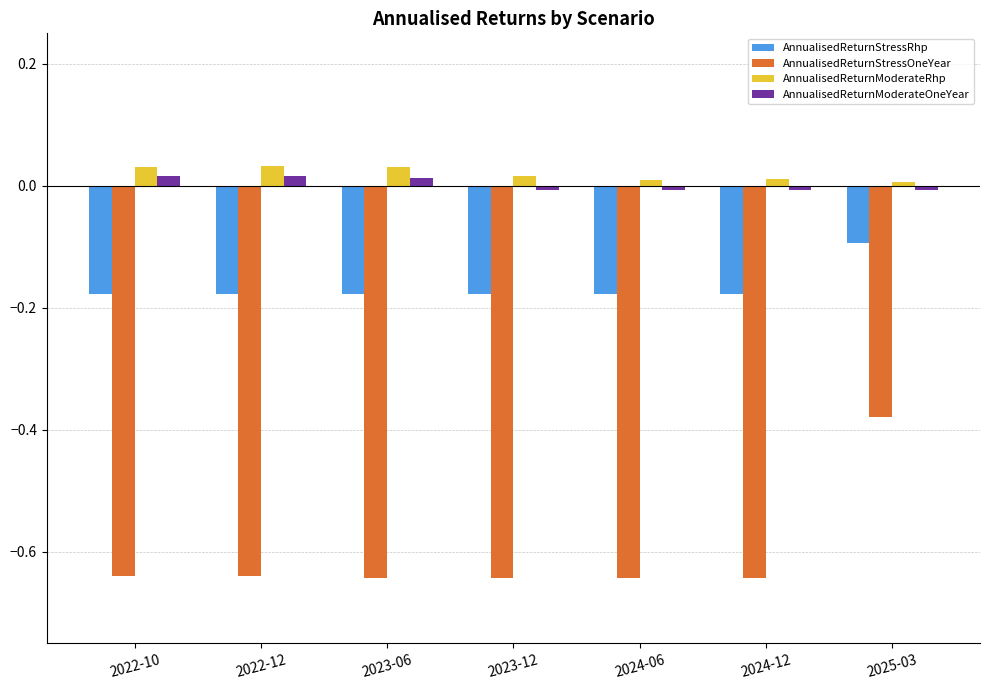

The AnnualisedReturnModerateRhp series shows 0.0 at 2024-12. True or false?

True